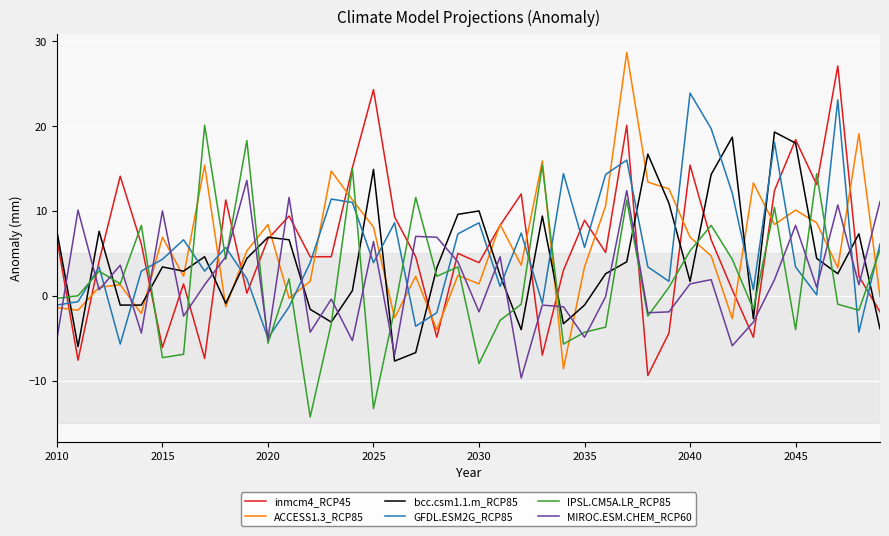

What is the maximum value for inmcm4_RCP45?

27.1